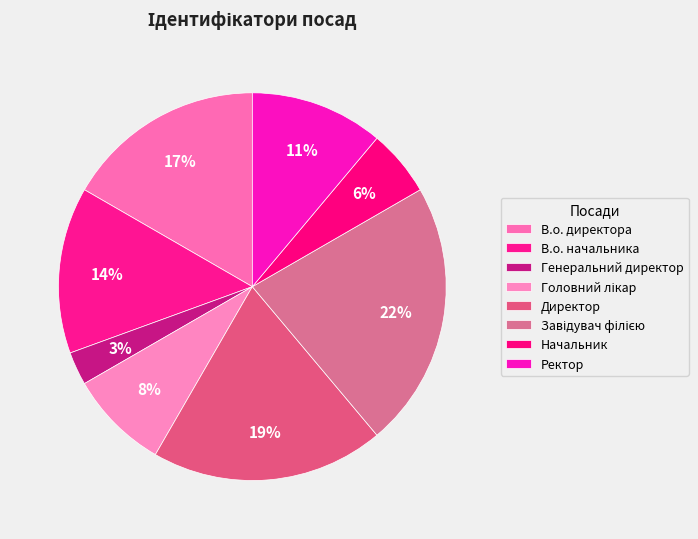

What portion of the pie excludes Ректор?

88.9%